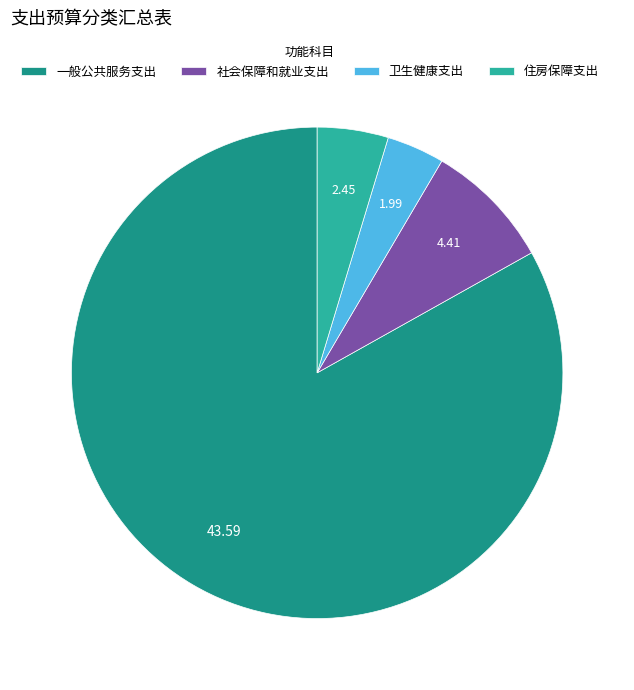

Rank the categories by value from highest to lowest.

一般公共服务支出, 社会保障和就业支出, 住房保障支出, 卫生健康支出